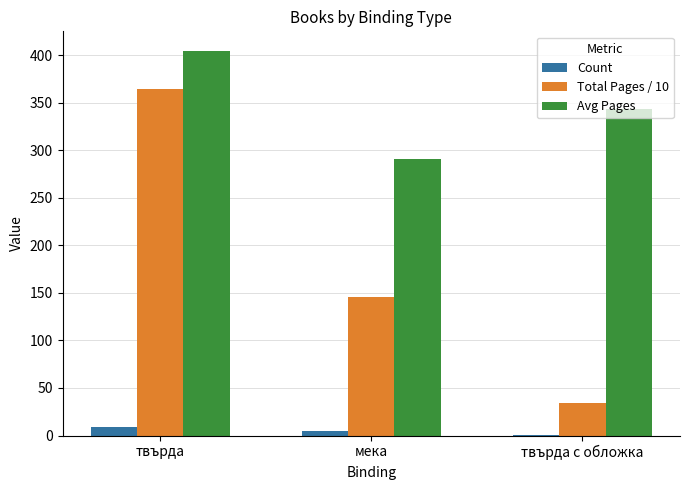

How many data points does each series have?

3